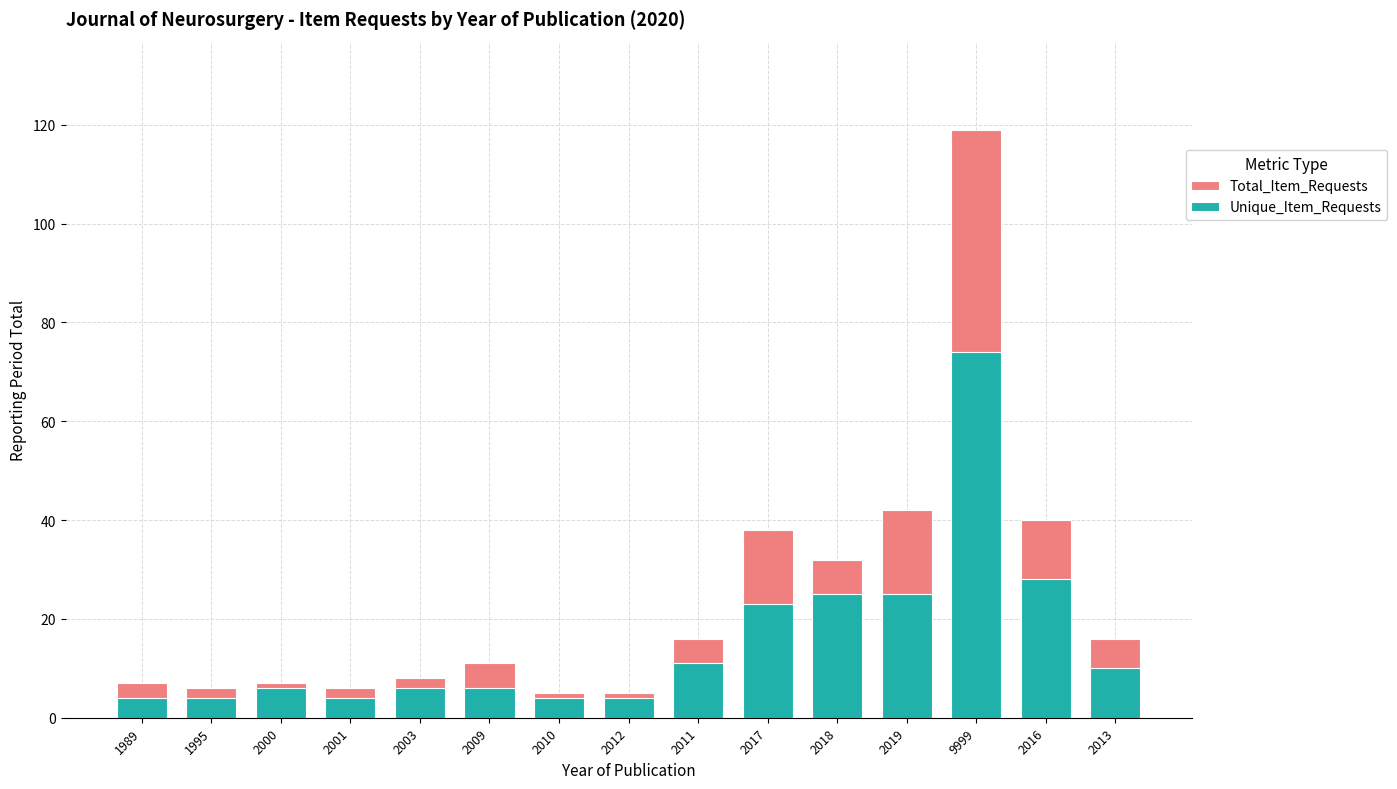

How many groups of bars are there?

15